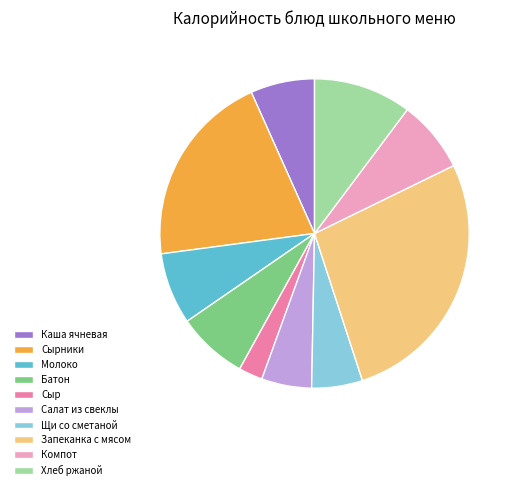

Does any single category account for the majority?

No